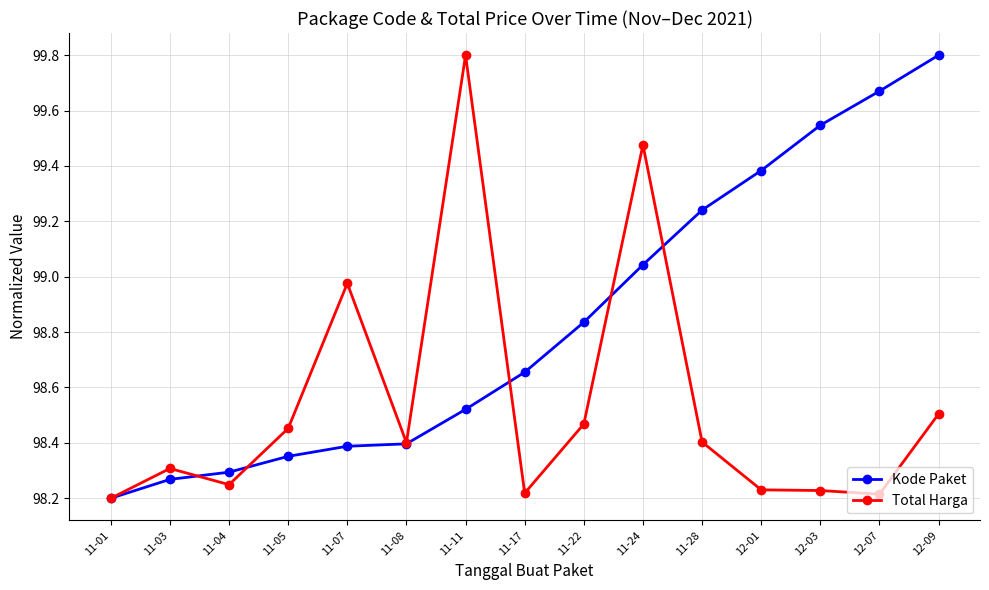

What position from the right is 11-05?

12